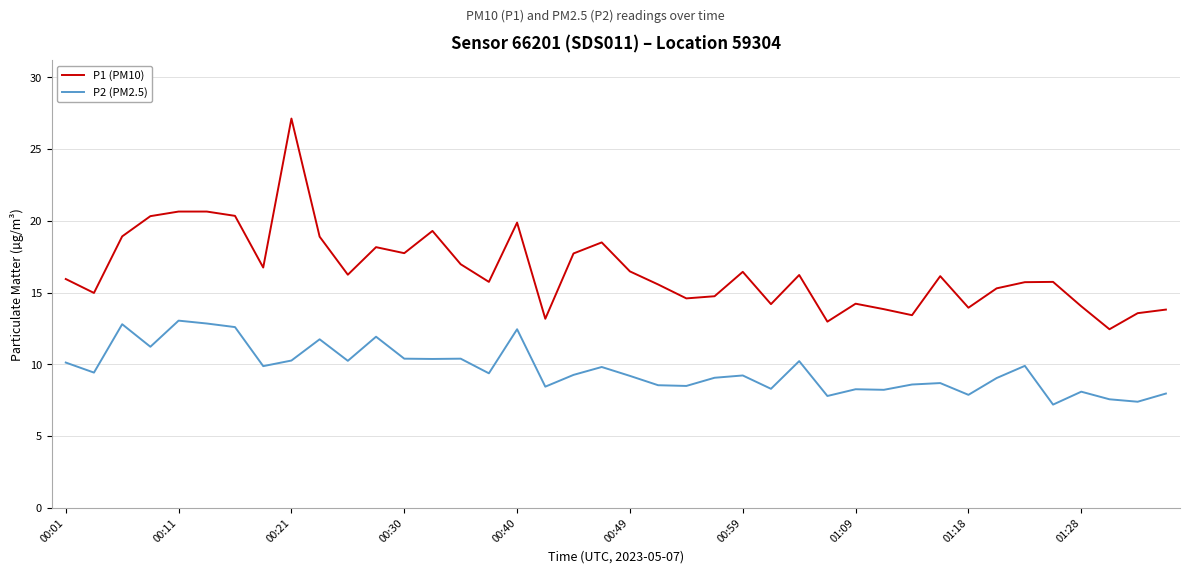

List the series in order of their peak value, highest first.

P1 (PM10), P2 (PM2.5)